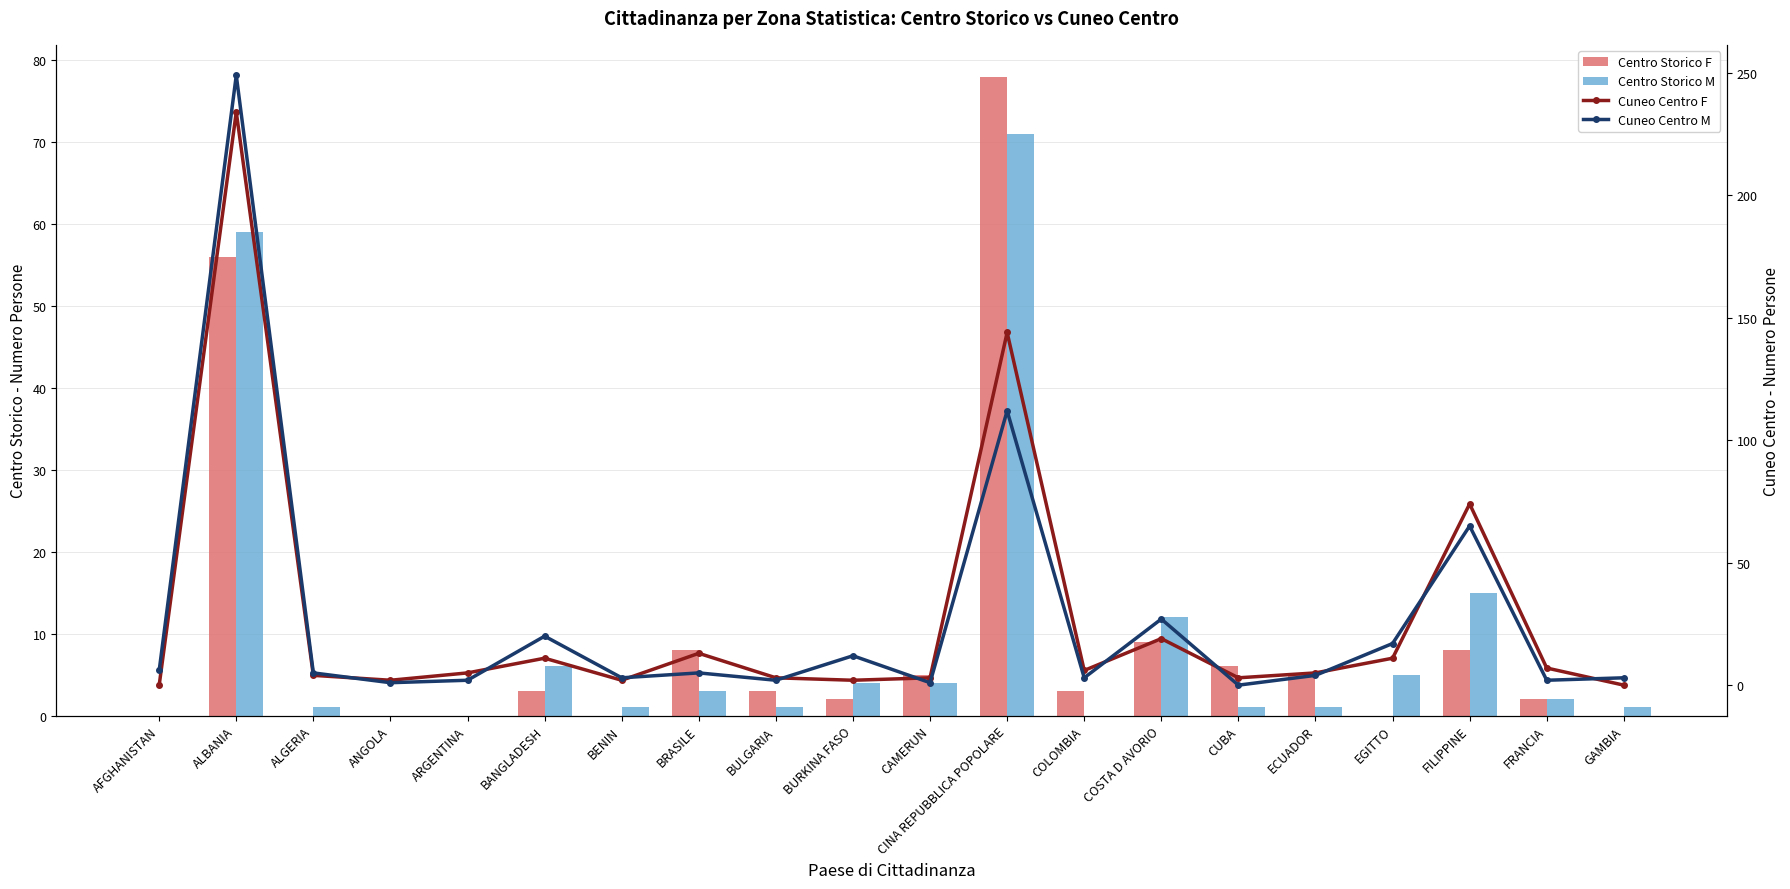

Reading left to right, transcribe all the data shown in this chart.

Centro Storico F: 0	56	0	0	0	3	0	8	3	2	5	78	3	9	6	5	0	8	2	0
Centro Storico M: 0	59	1	0	0	6	1	3	1	4	4	71	0	12	1	1	5	15	2	1
Cuneo Centro F: 0	234	4	2	5	11	2	13	3	2	3	144	6	19	3	5	11	74	7	0
Cuneo Centro M: 6	249	5	1	2	20	3	5	2	12	1	112	3	27	0	4	17	65	2	3